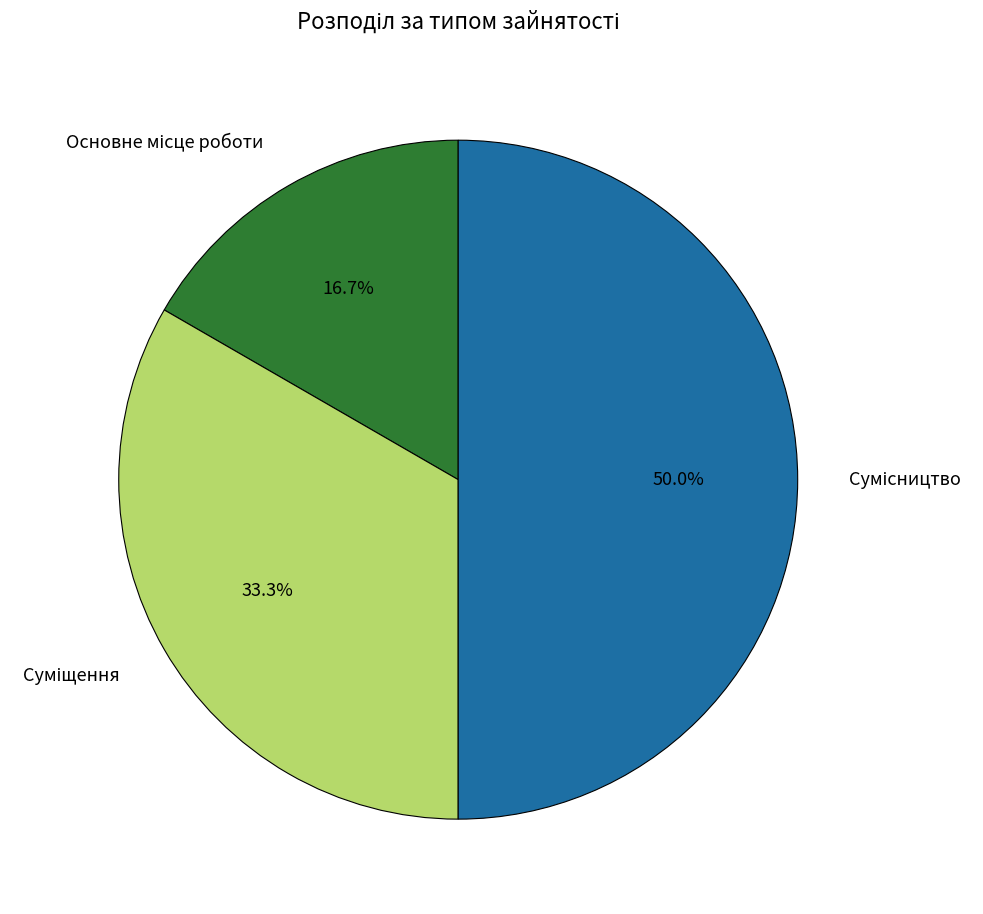

How many slices are in this pie chart?

3